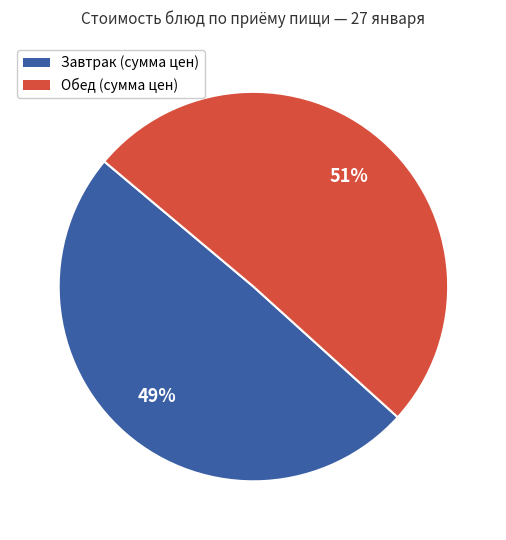

True or false: Обед (сумма цен) accounts for 51% of the total.

True